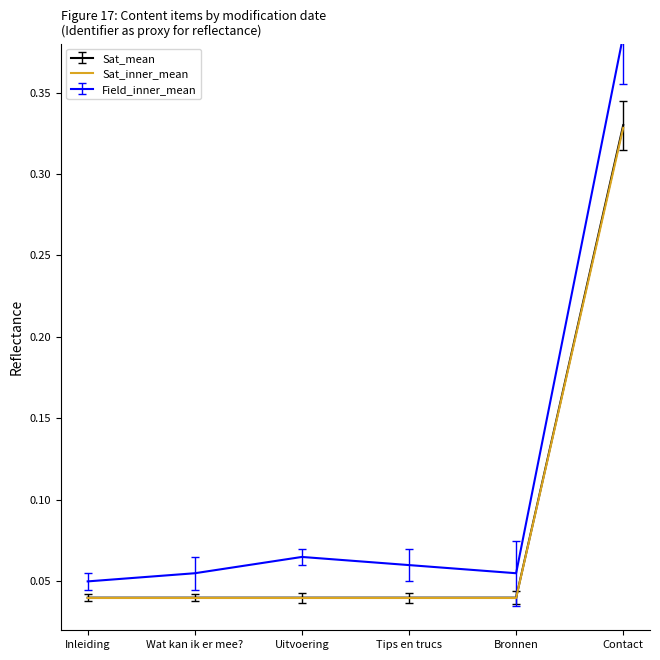

True or false: Sat_inner_mean and Sat_mean cross at least once.

False